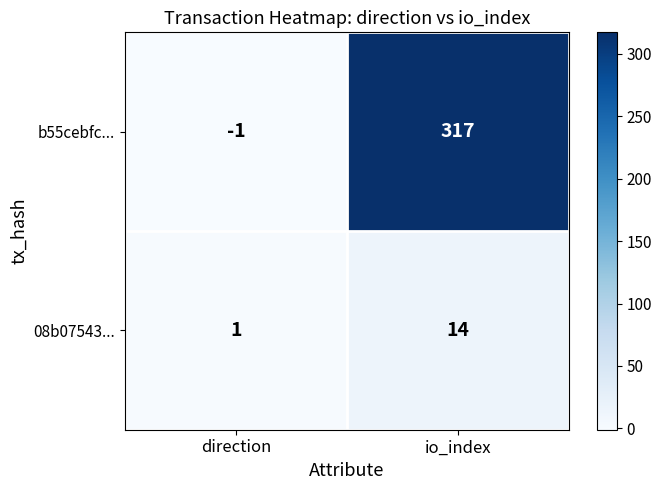

List the series in order of their overall mean, lowest first.

08b07543..., b55cebfc...